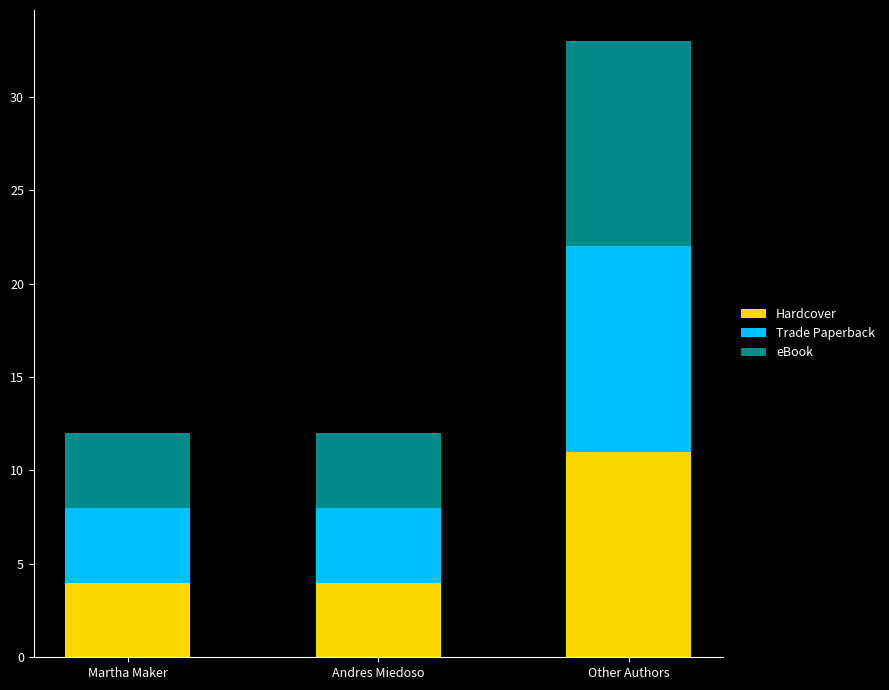

What is the total value across all series at Other Authors?

33